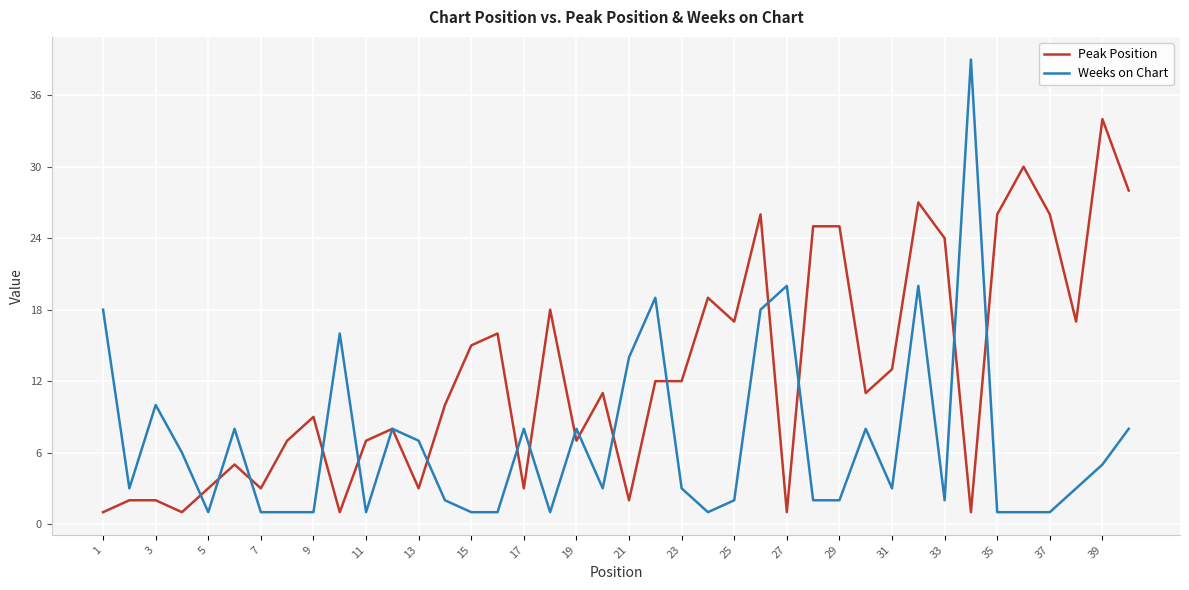

What is the difference between the second highest and minimum values in the Peak Position series?

29